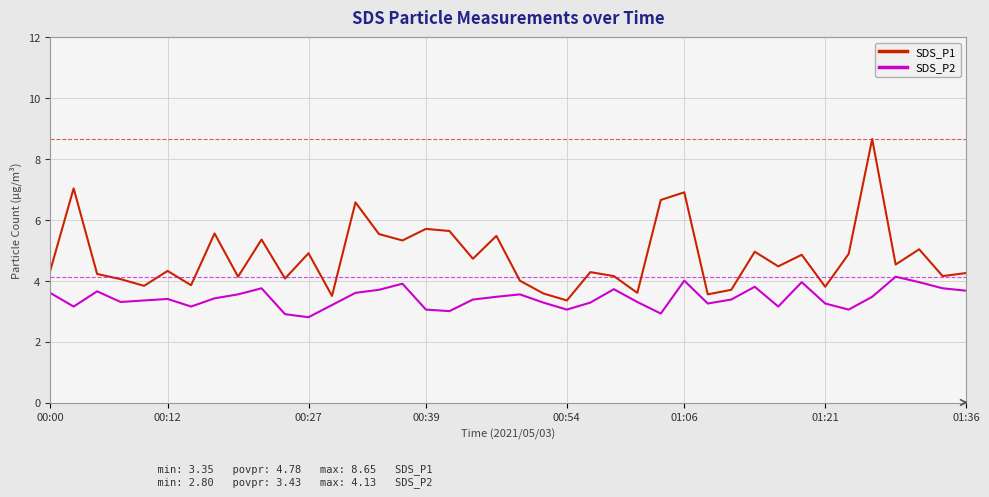

Which series has the largest total across all categories?

SDS_P1